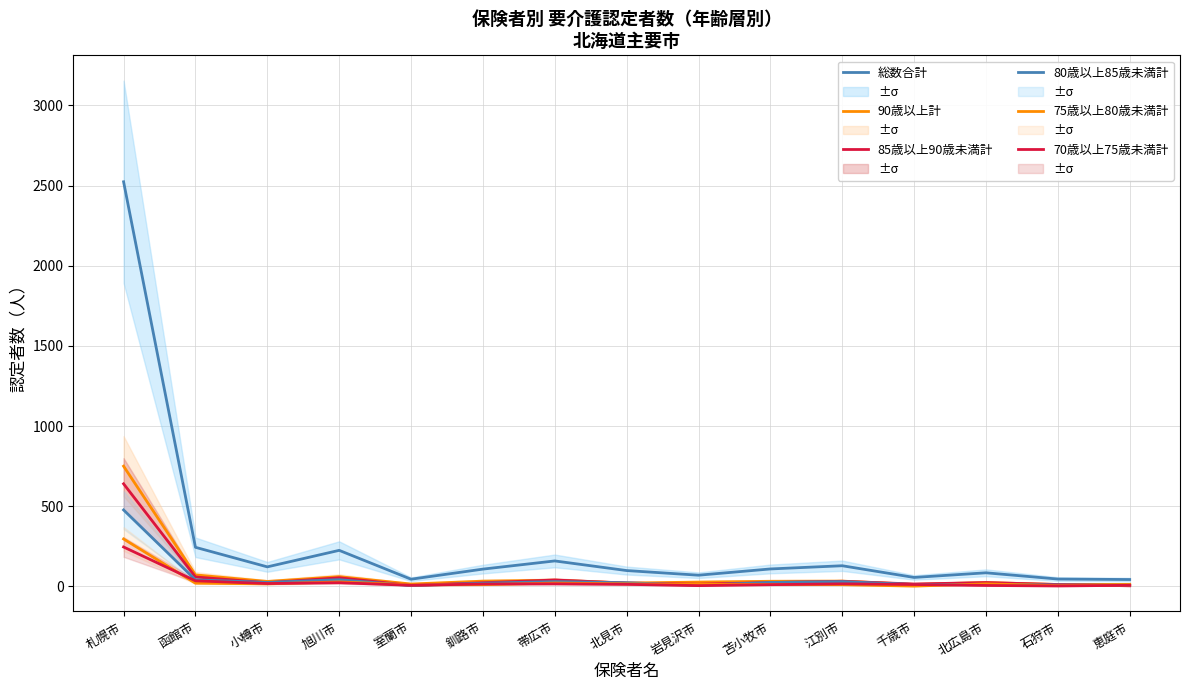

Rank the categories by 90歳以上計 value from highest to lowest.

札幌市, 函館市, 旭川市, 帯広市, 釧路市, 江別市, 苫小牧市, 小樽市, 岩見沢市, 北広島市, 北見市, 室蘭市, 千歳市, 恵庭市, 石狩市